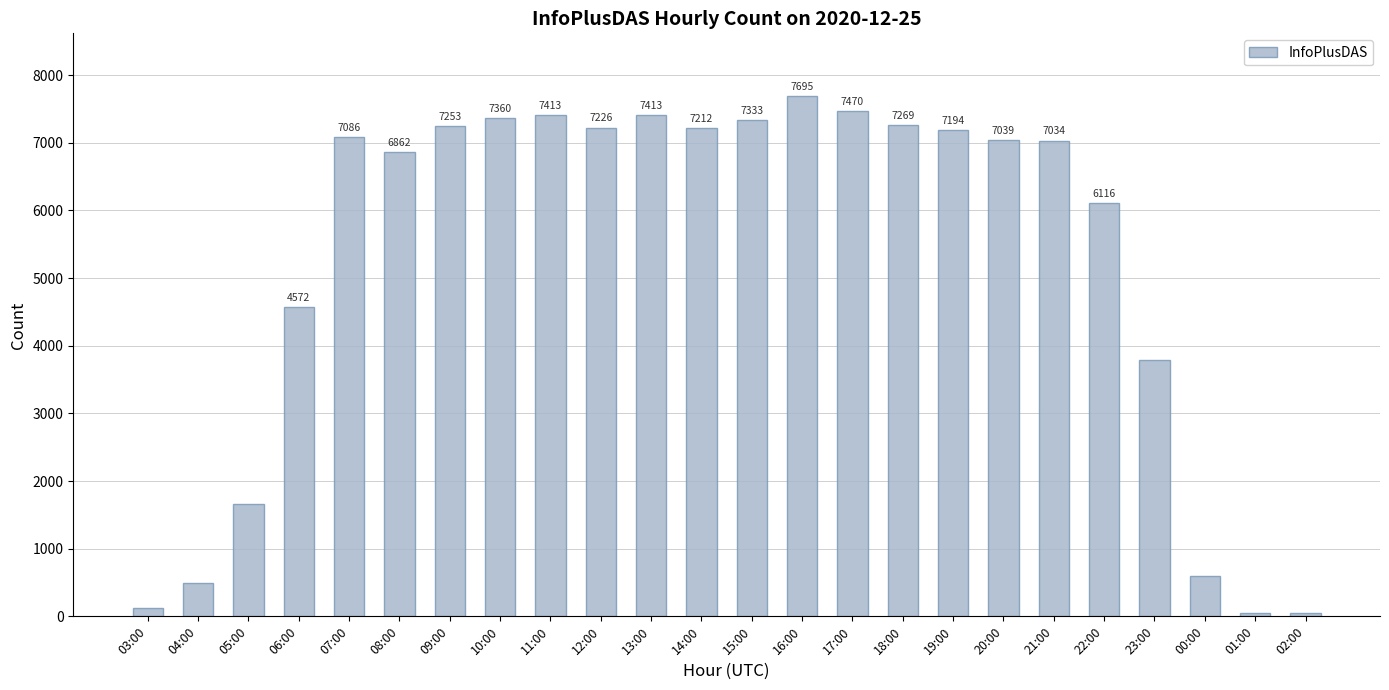

True or false: the data shows 12570 at 12:00.

False